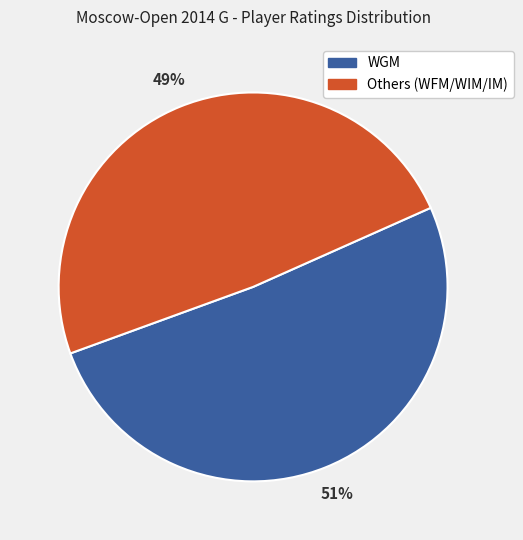

To the nearest percent, what is the difference between the largest and smallest slice percentages?

2%